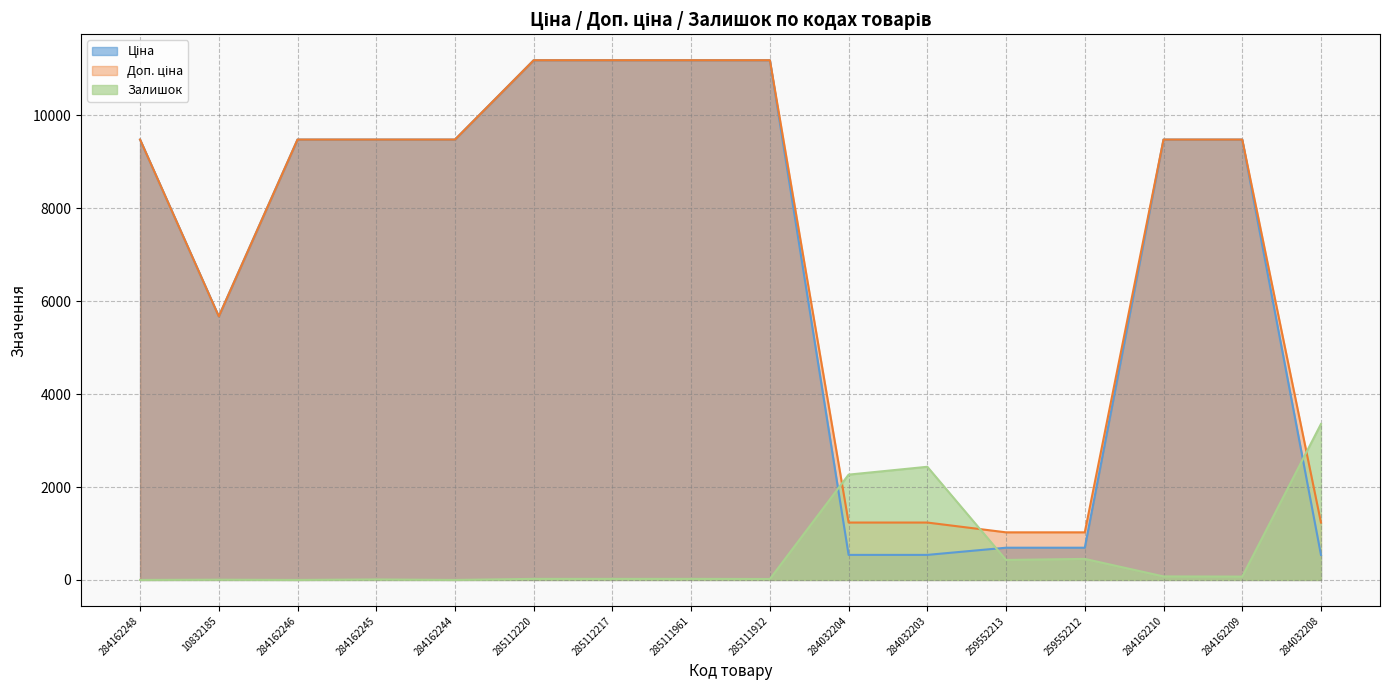

Which series has the widest spread of values?

Ціна